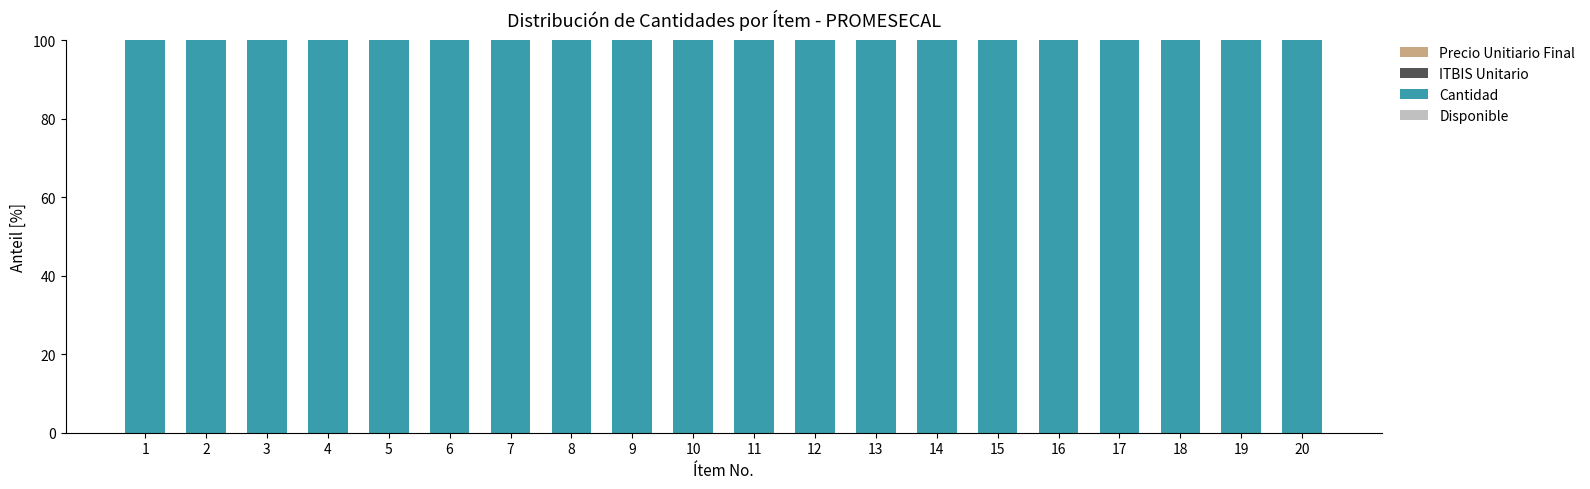

True or false: ITBIS Unitario has a value of 0 at 11.

True